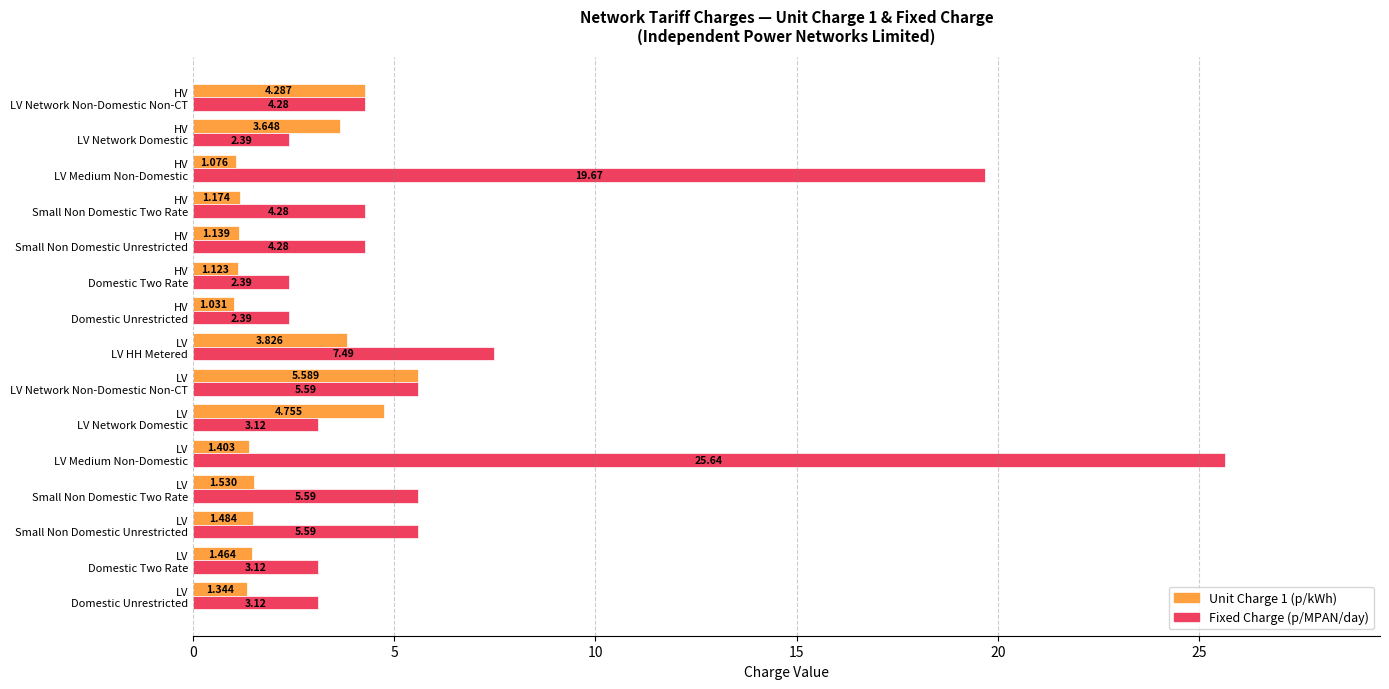

Which series has the widest spread of values?

Fixed Charge (p/MPAN/day)